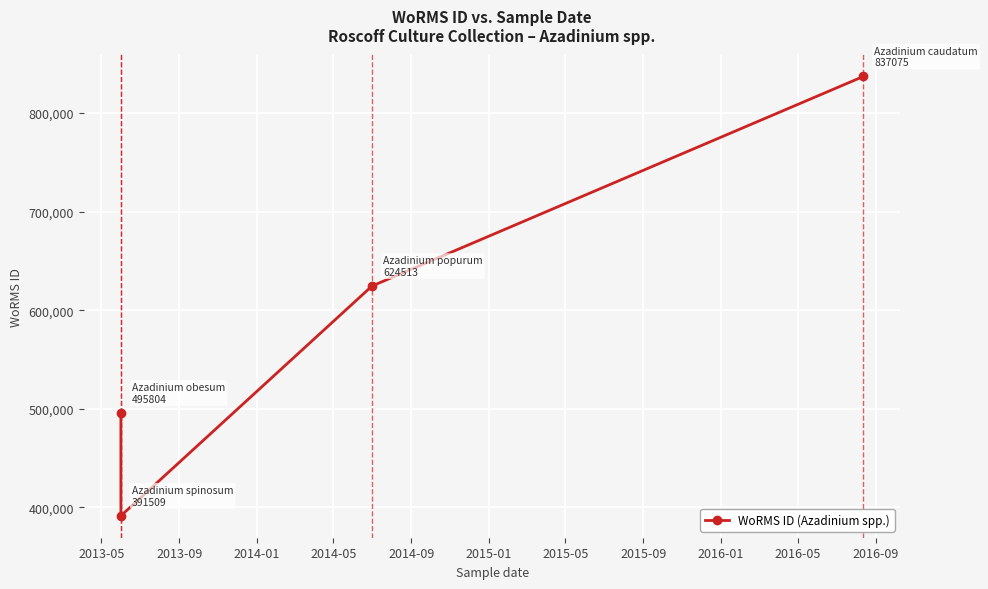

Between 2014-05 and 2014-01, which is larger?

2014-05